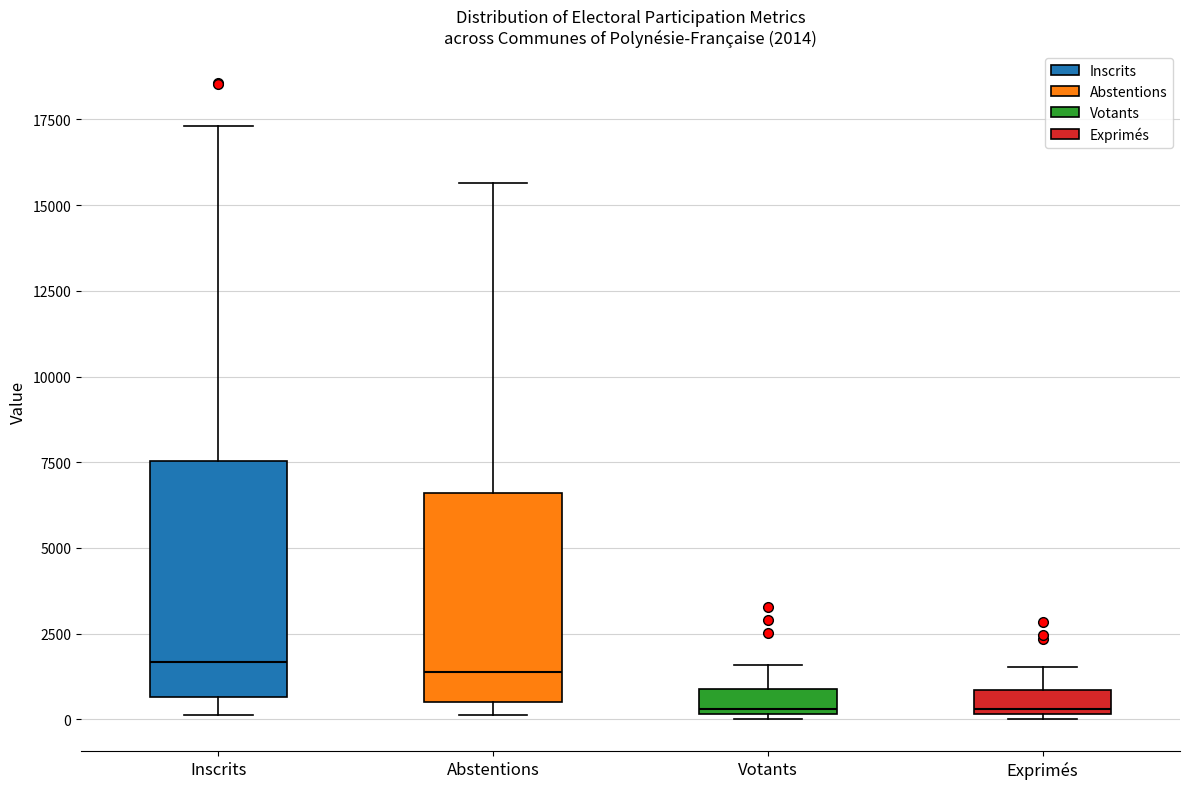

Comparing the boxes themselves (not the whiskers), which one is the tallest?

Inscrits